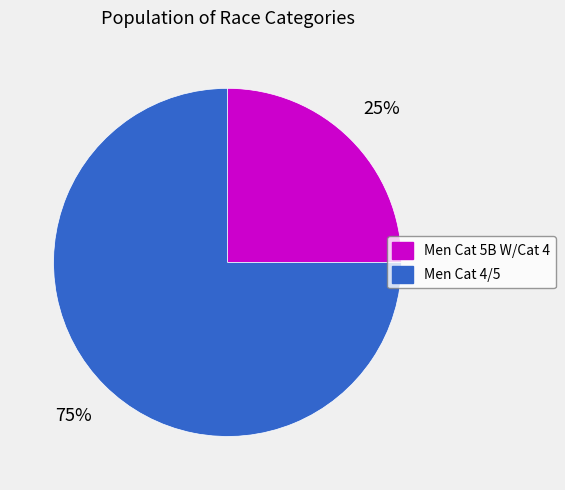

Do Men Cat 4/5 and Men Cat 5B W/Cat 4 together represent more than half of the pie?

Yes